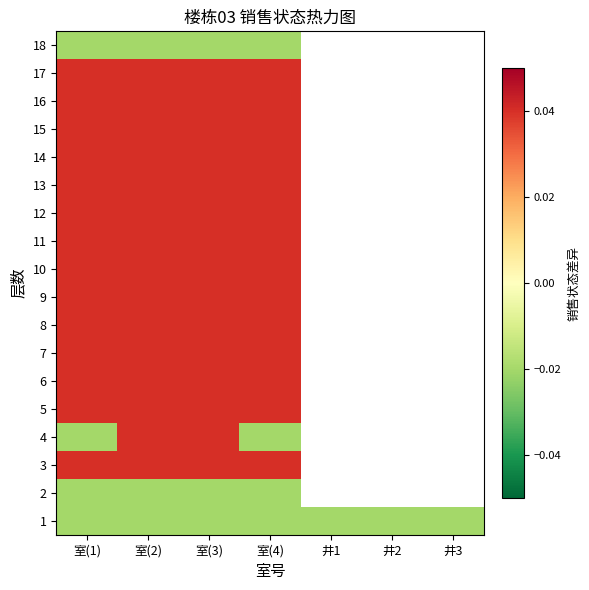

At which category is the sum across all series the highest?

室(2)